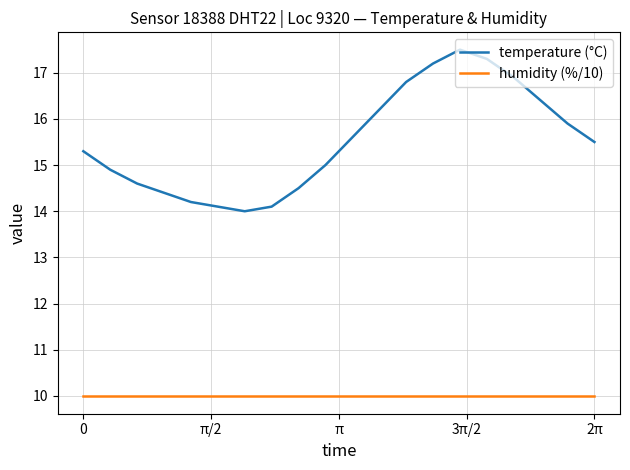

What is the lowest value of the temperature (°C) series?

14.0